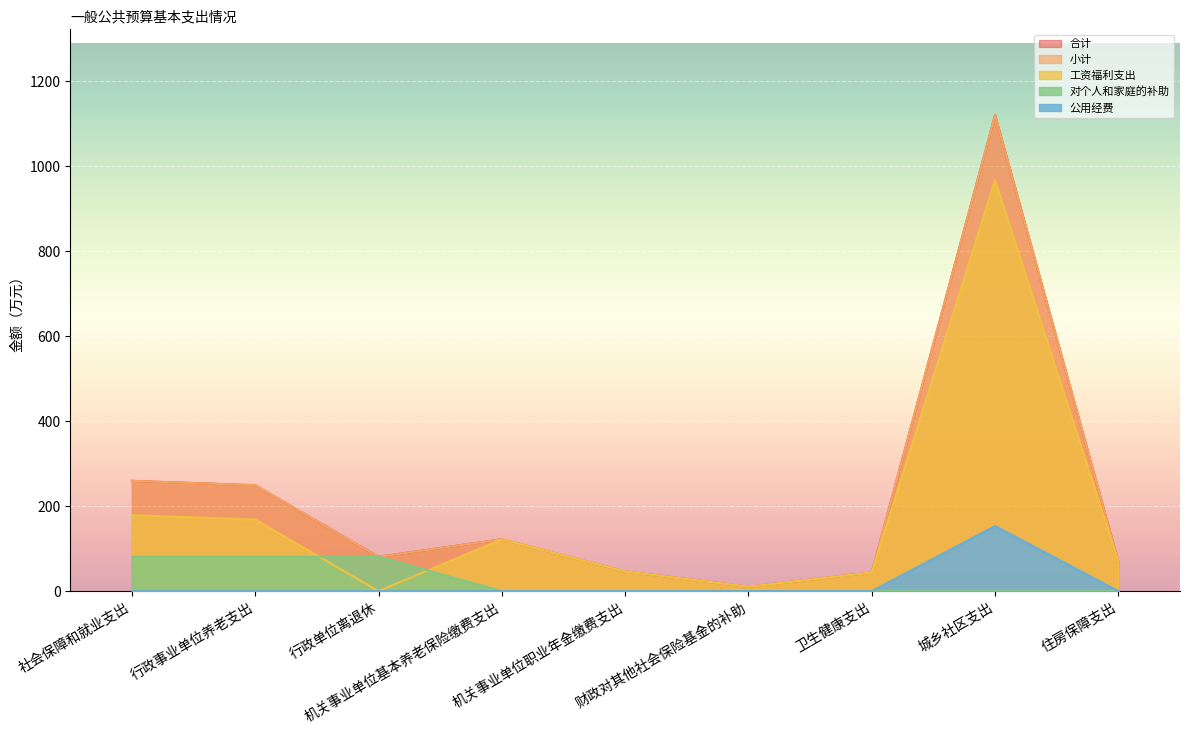

At which category is the sum across all series the highest?

城乡社区支出